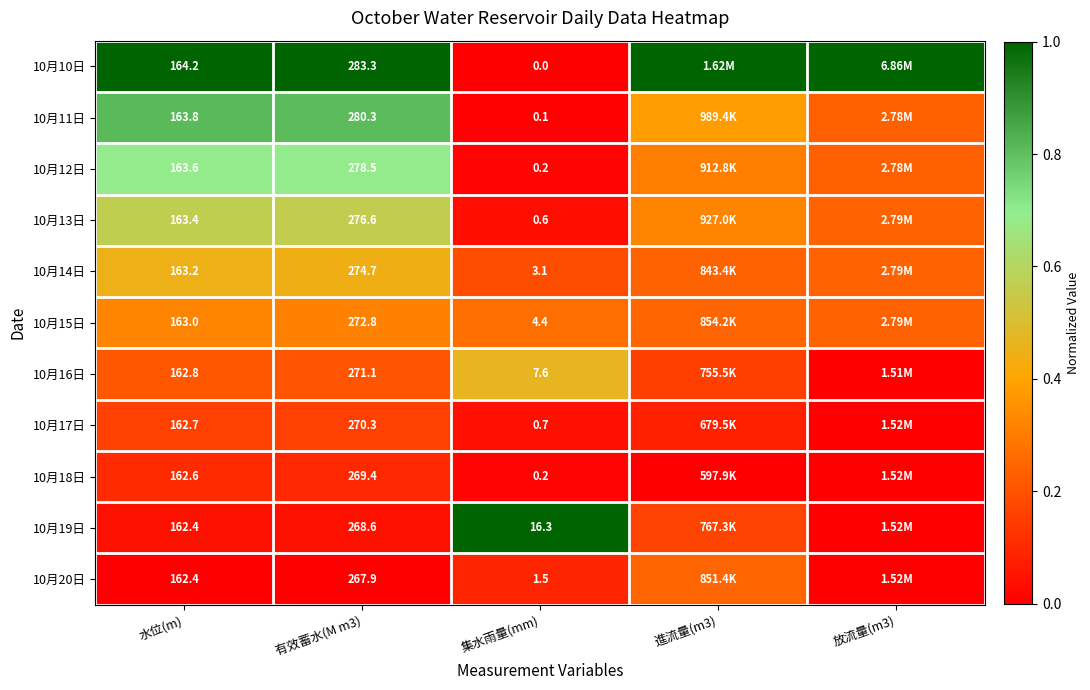

How many series are shown in this chart?

11